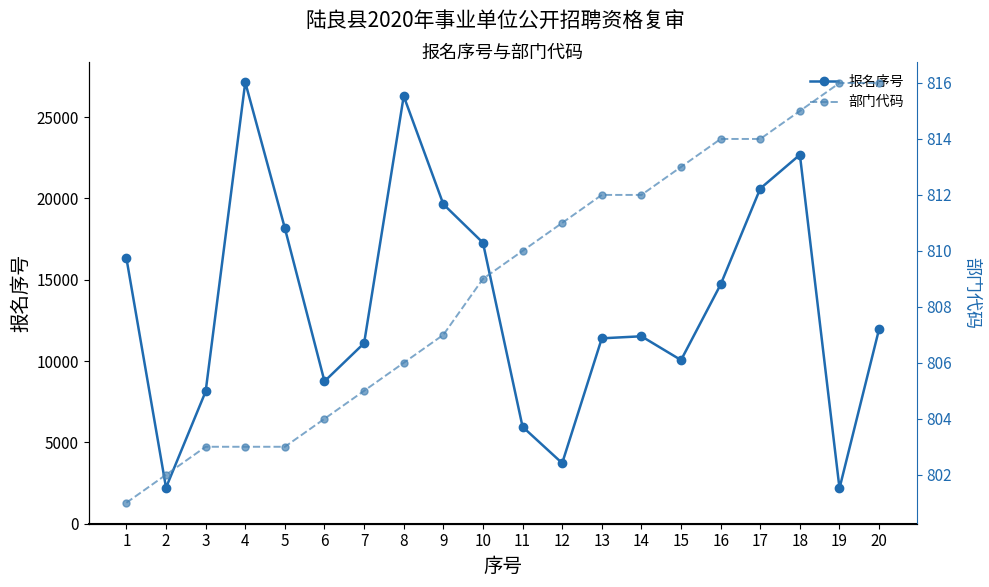

True or false: 报名序号 and 部门代码 cross at least once.

False